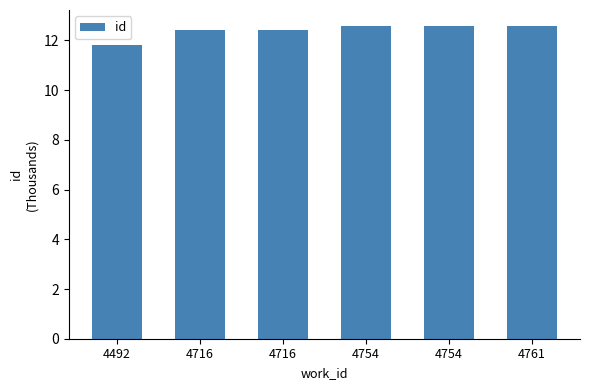

Rank the categories by value from lowest to highest.

4492, 4716, 4716, 4754, 4754, 4761